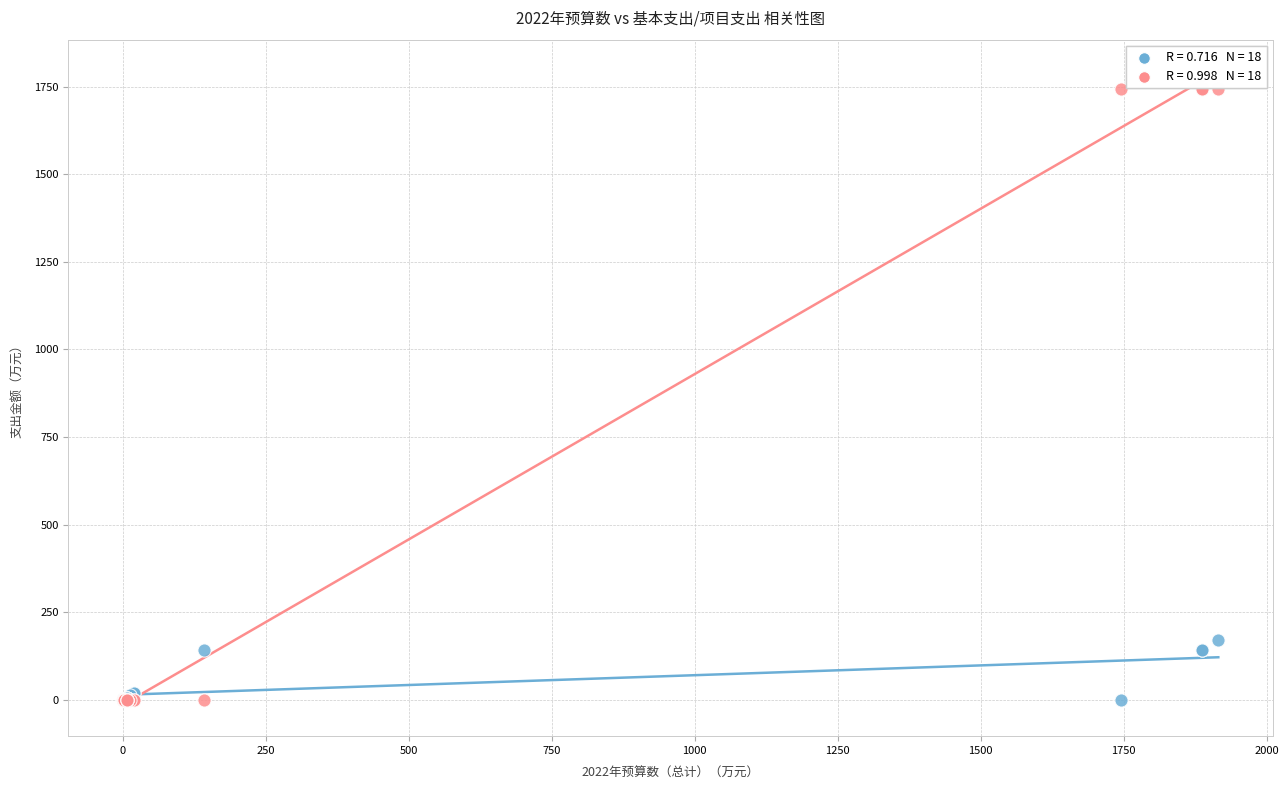

Across all series, what Y value is closest to 872?

170.5